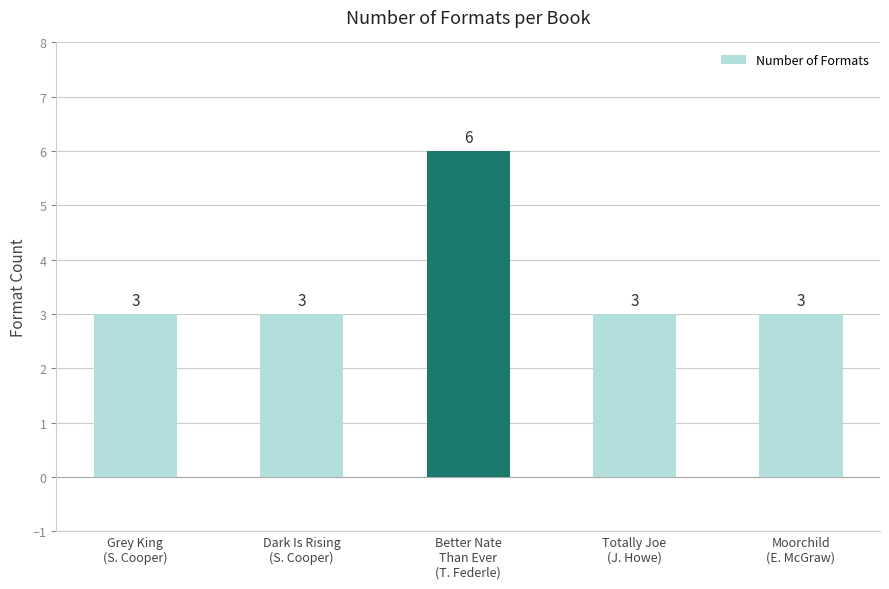

Read the value at Totally Joe
(J. Howe).

3